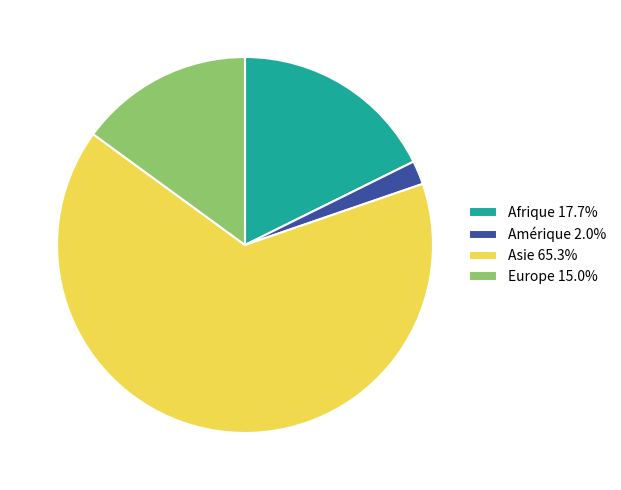

Is the sum of Europe 15.0% and Afrique 17.7% greater than half?

No